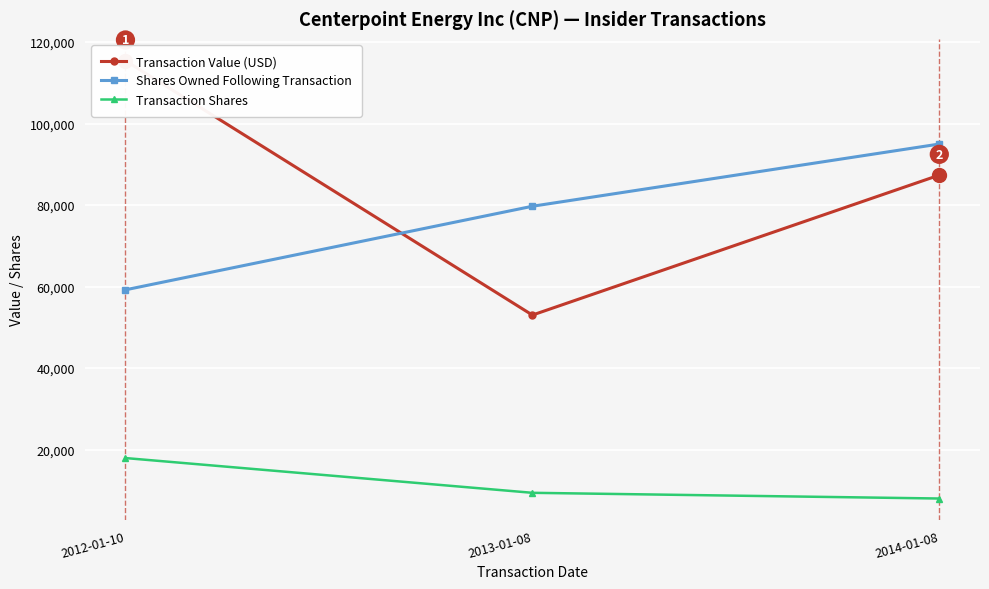

How many values in the Transaction Shares series are below 9400?

1